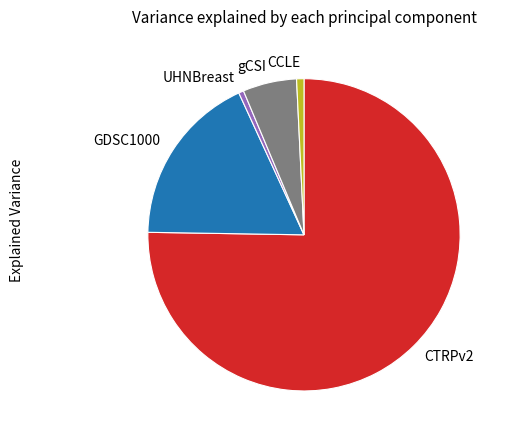

Is there any slice that represents more than half of the pie?

Yes